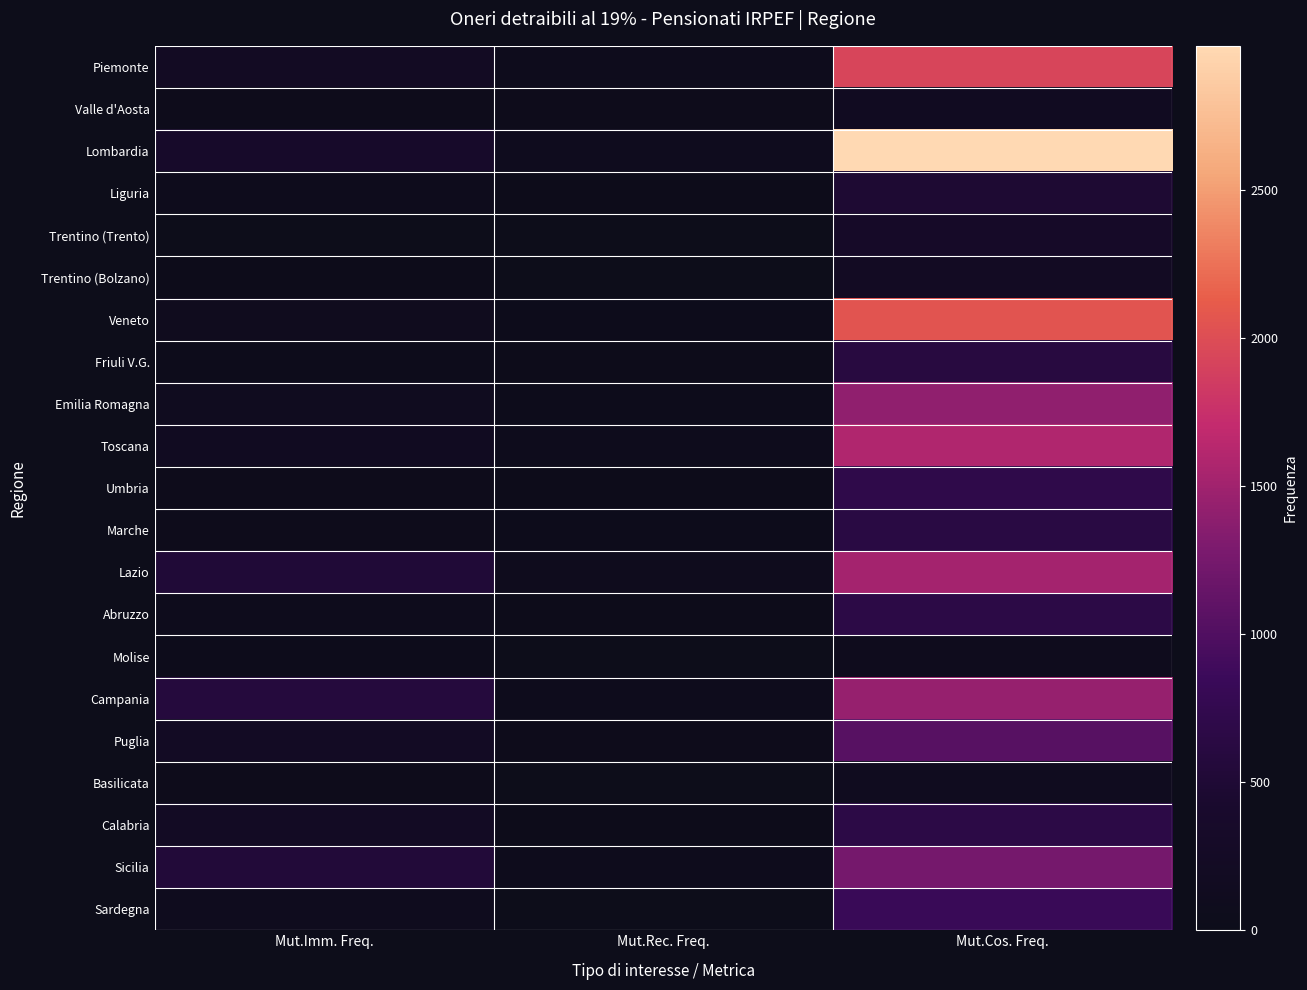

Which has a higher value, Mut.Imm. Freq. or Mut.Rec. Freq.?

Mut.Imm. Freq.